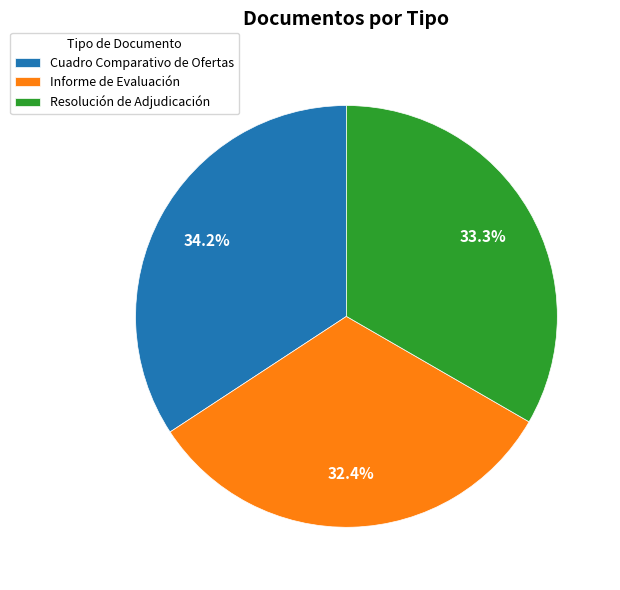

Is it true that Resolución de Adjudicación is 20% of the pie?

False